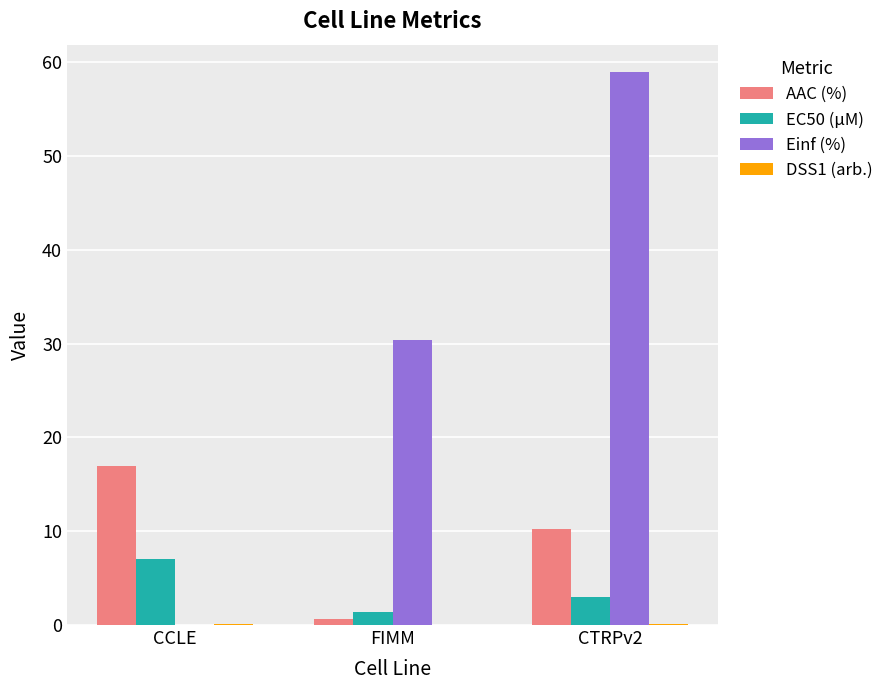

What is the maximum value shown in the chart?

58.9